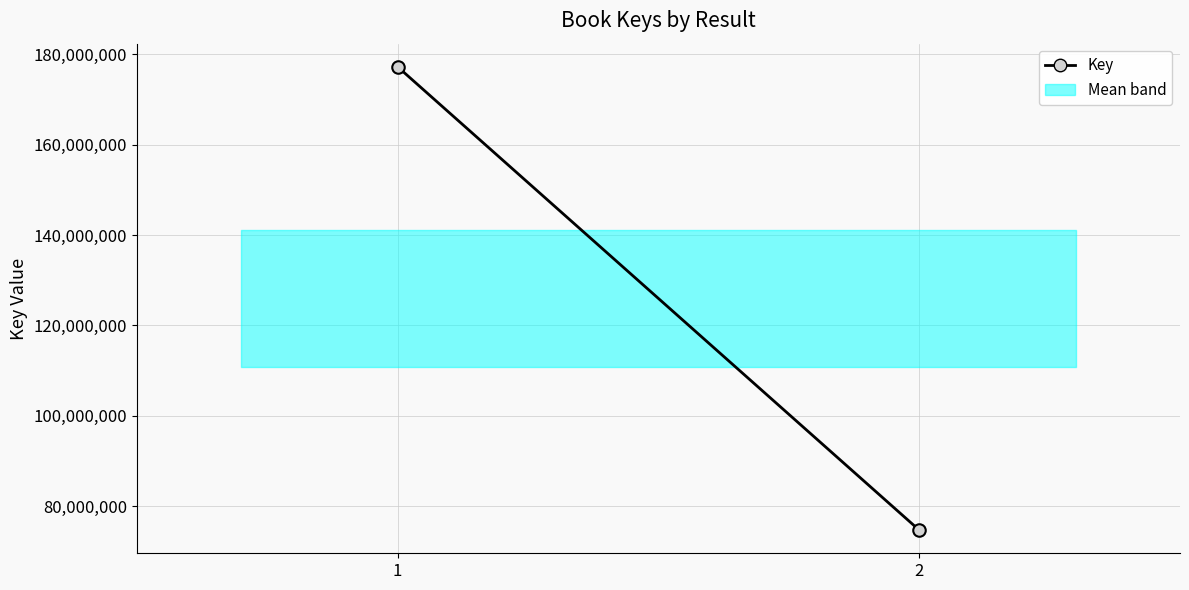

List the labels in order of value, largest first.

1, 2